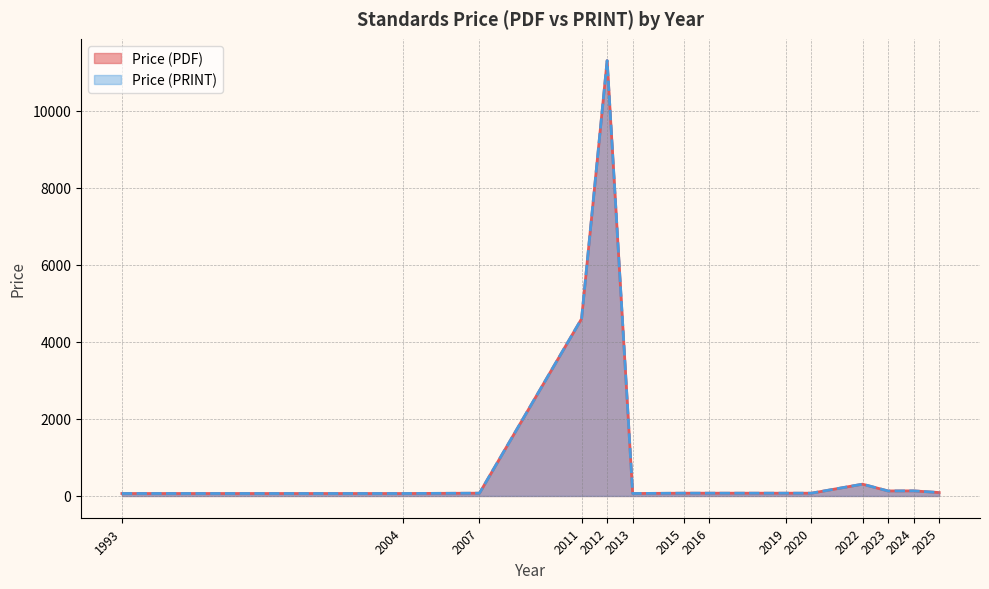

At how many categories does at least one series exceed 1527?

2